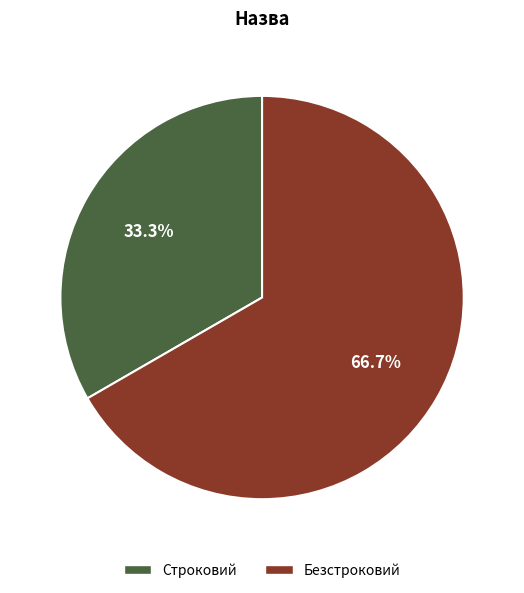

Do Безстроковий and Строковий together represent more than half of the pie?

Yes